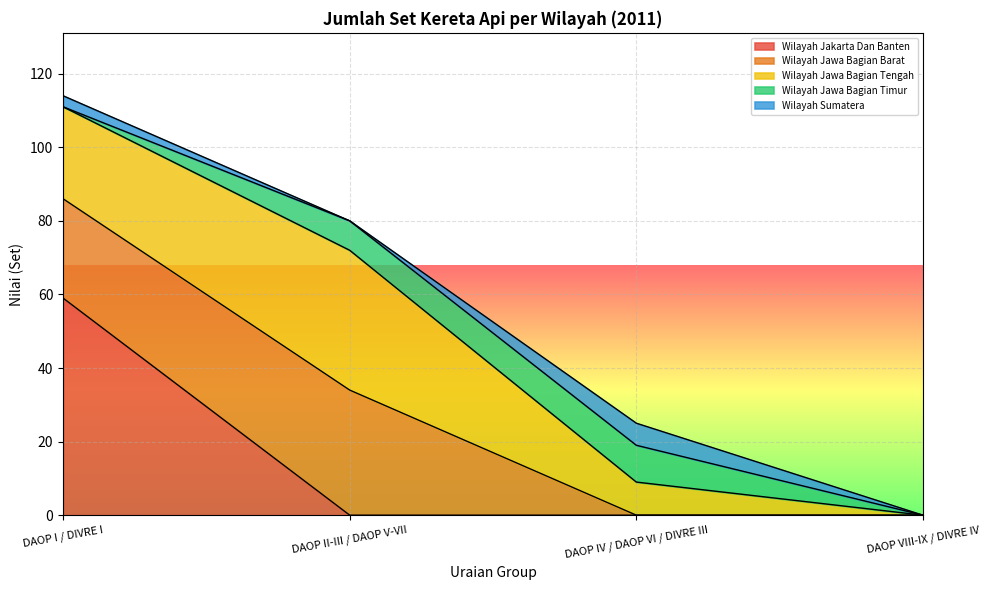

What is the difference between the second highest and second lowest values in the Wilayah Jawa Bagian Tengah series?

16